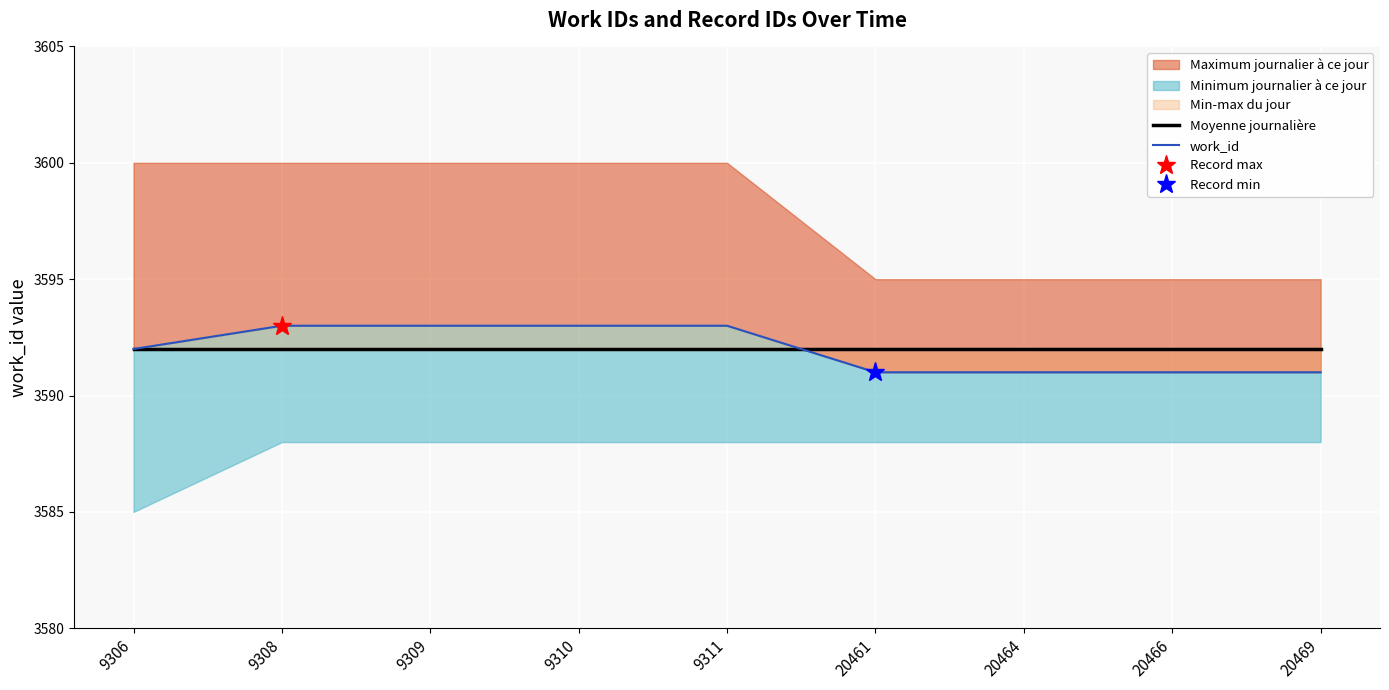

Rank the series by their maximum value, from lowest to highest.

Moyenne journalière, work_id